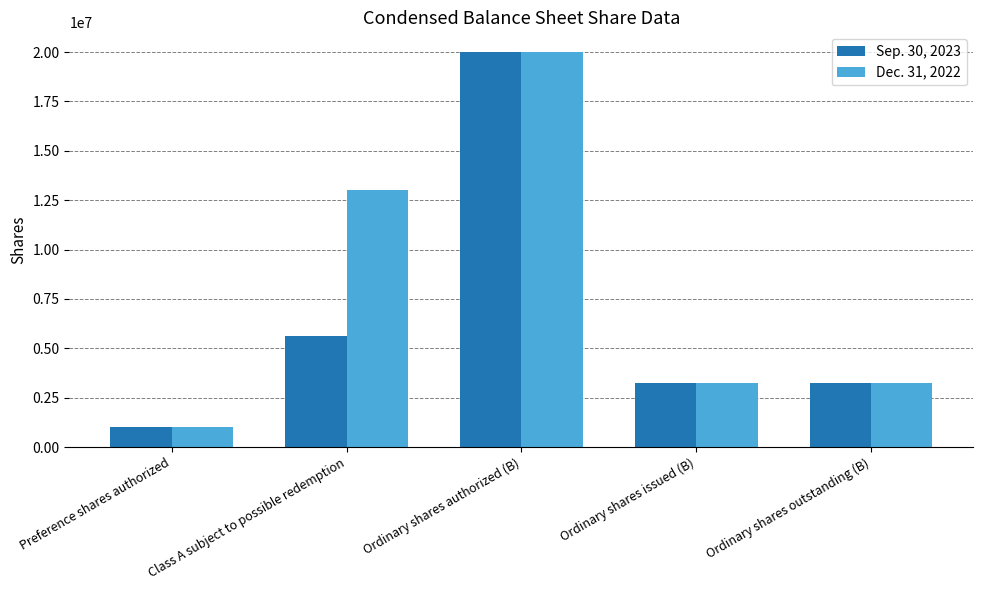

Where is Dec. 31, 2022 nearest to the value 10500000?

Class A subject to possible redemption